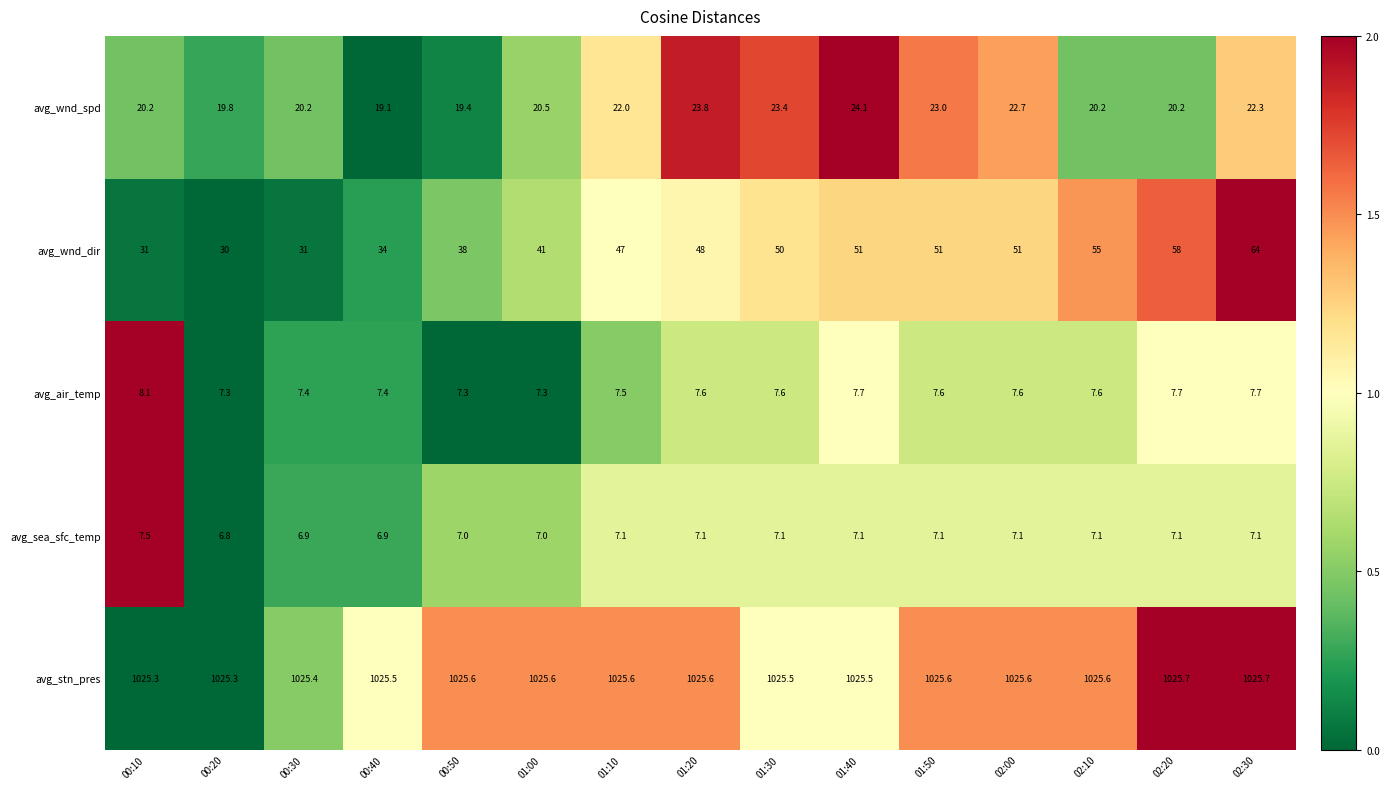

Rank the series by their maximum value, from lowest to highest.

avg_sea_sfc_temp, avg_air_temp, avg_wnd_spd, avg_wnd_dir, avg_stn_pres